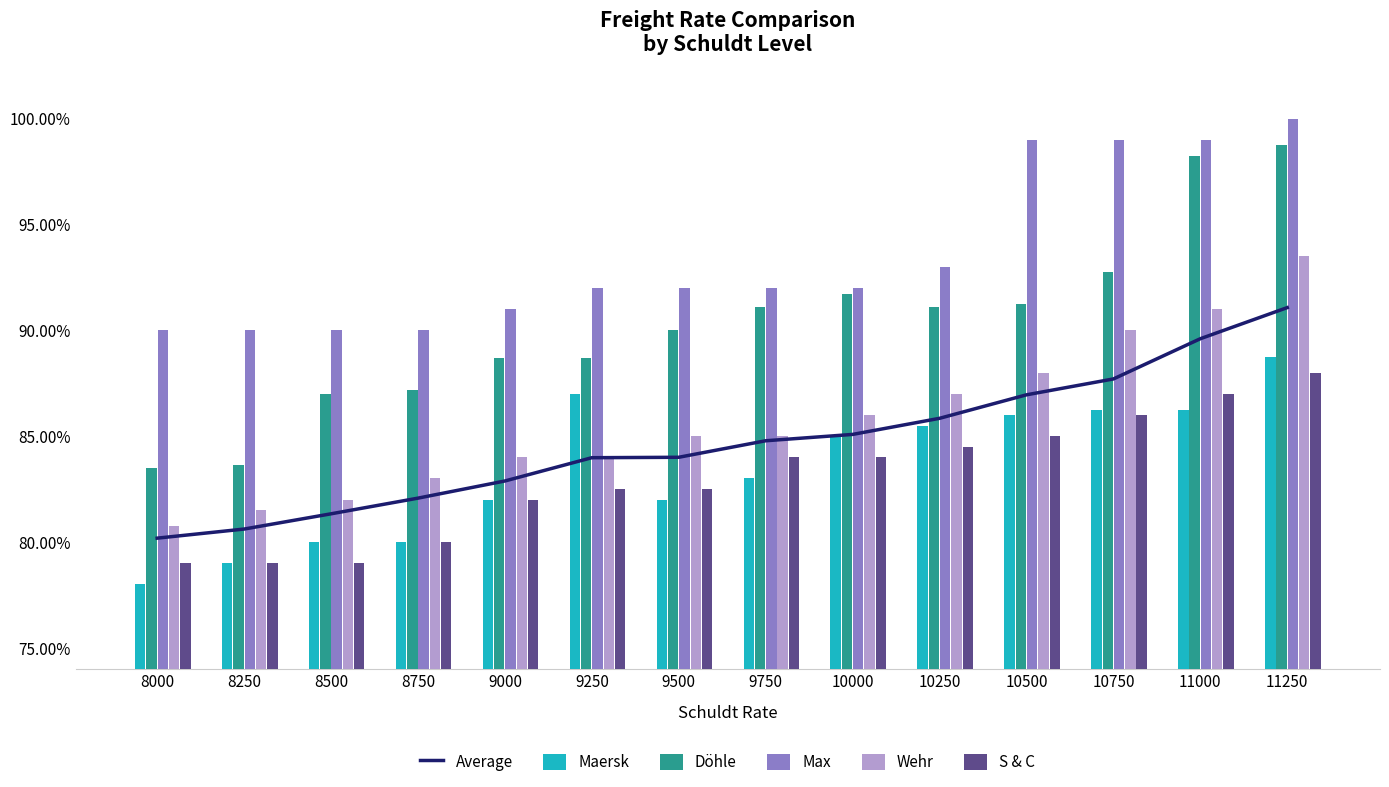

At which category is the sum across all series the highest?

11250